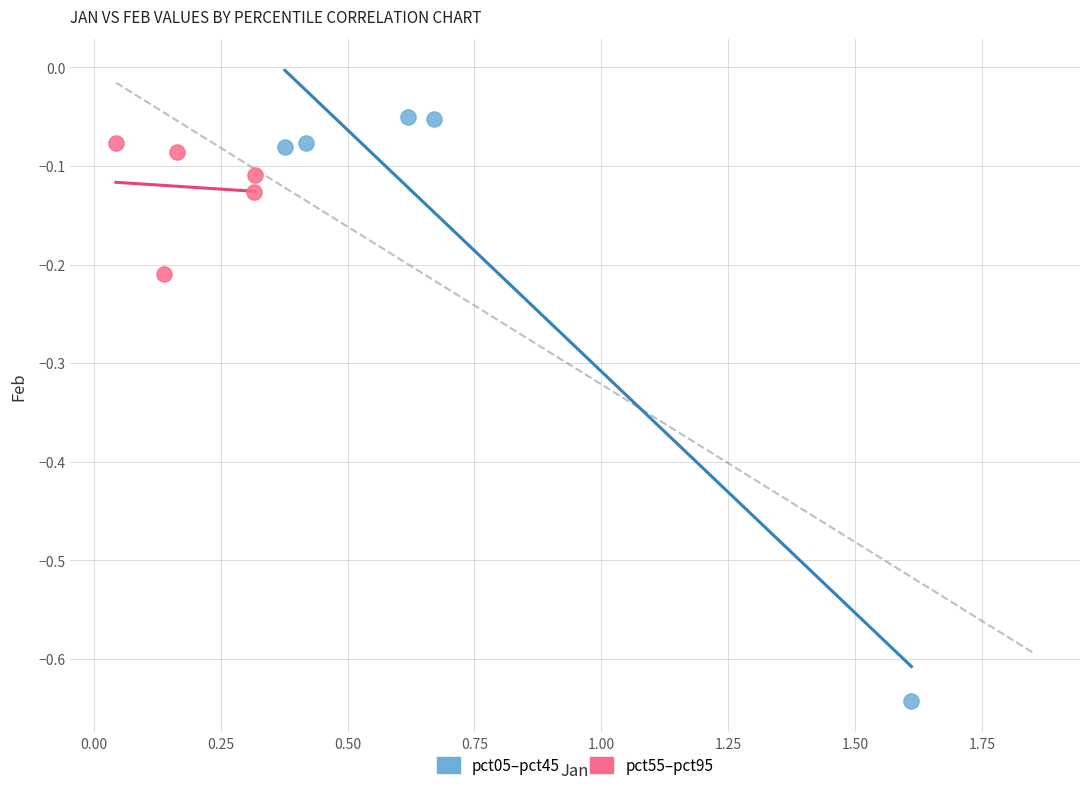

Which series reaches the minimum Y coordinate?

pct05–pct45